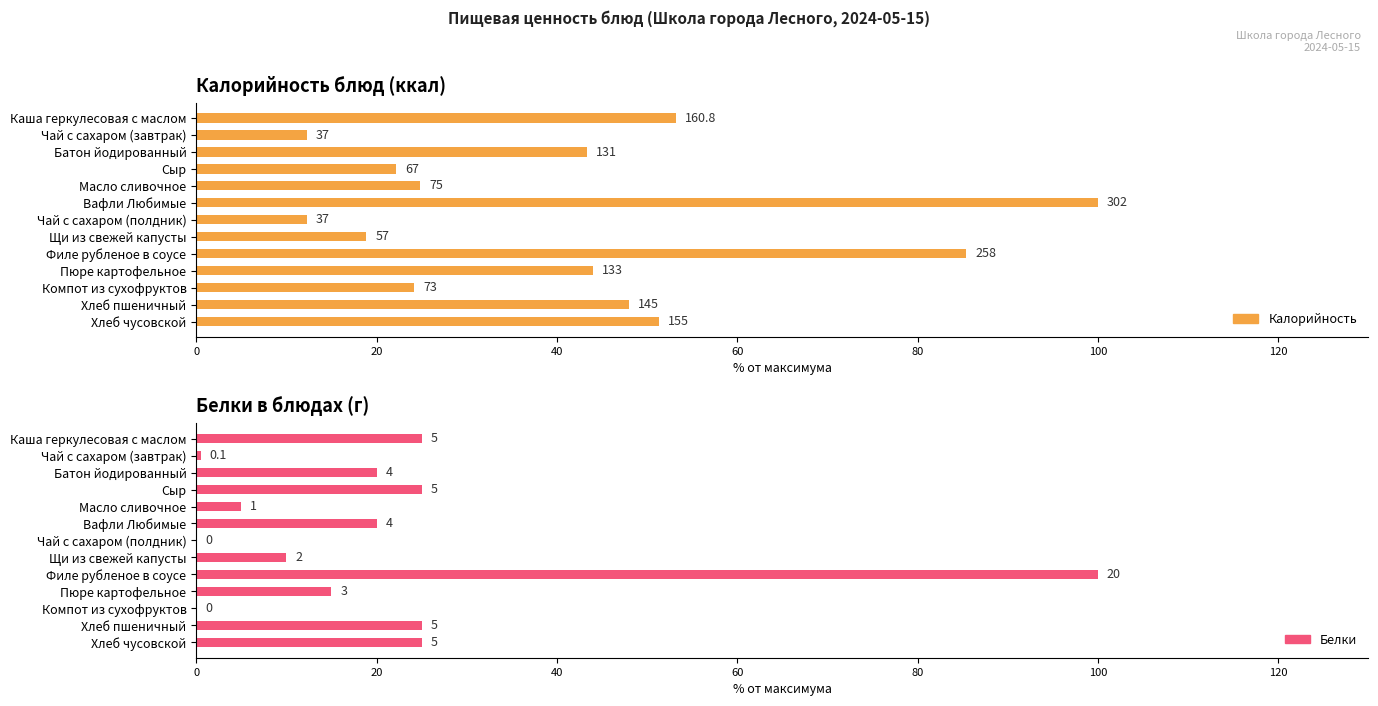

What is the value of the Калорийность bar at the 11th from the left?

24.2